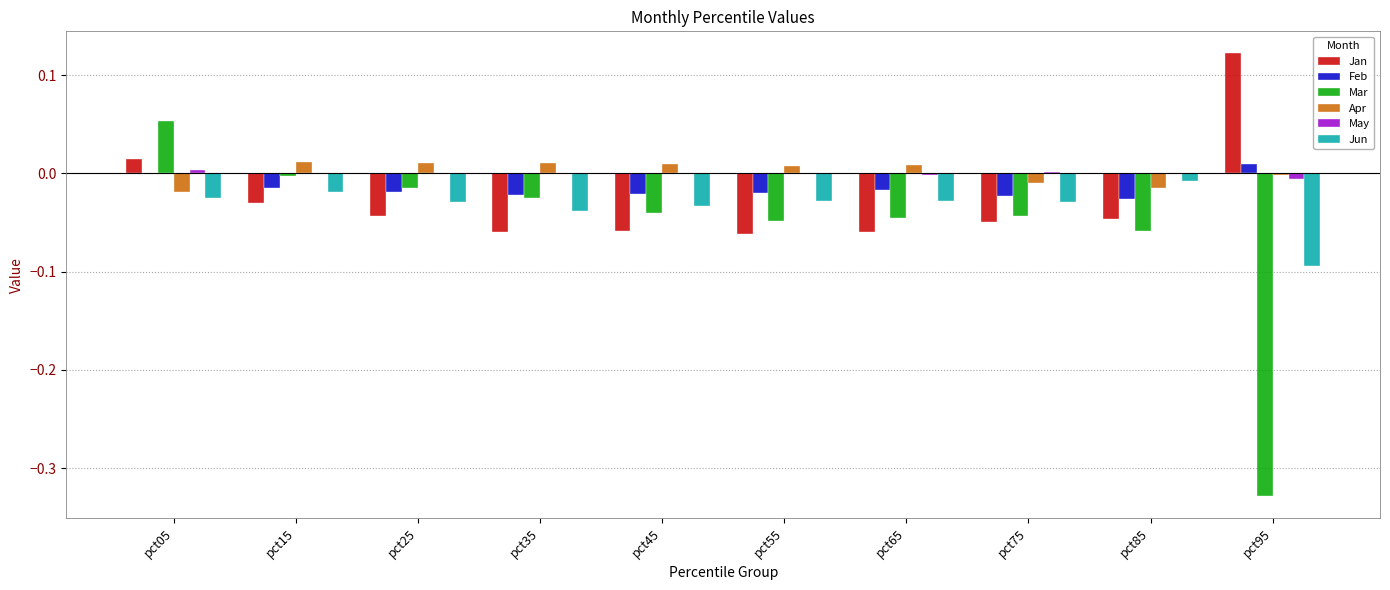

Which series has the largest range (max minus min)?

Mar